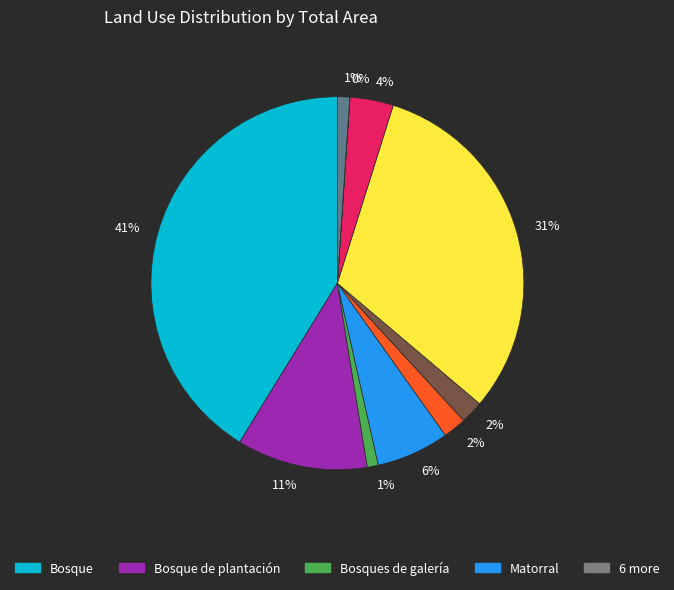

Is there any slice that represents more than half of the pie?

No